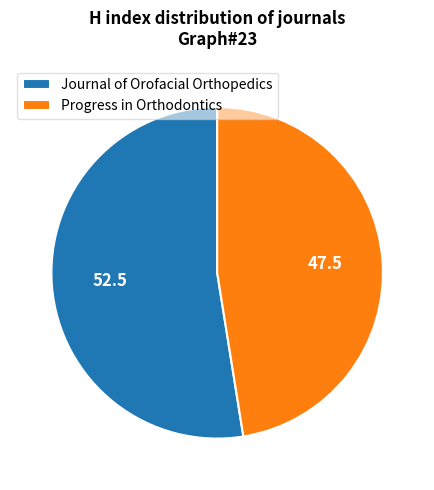

Does Journal of Orofacial Orthopedics account for over 50% of the chart?

Yes